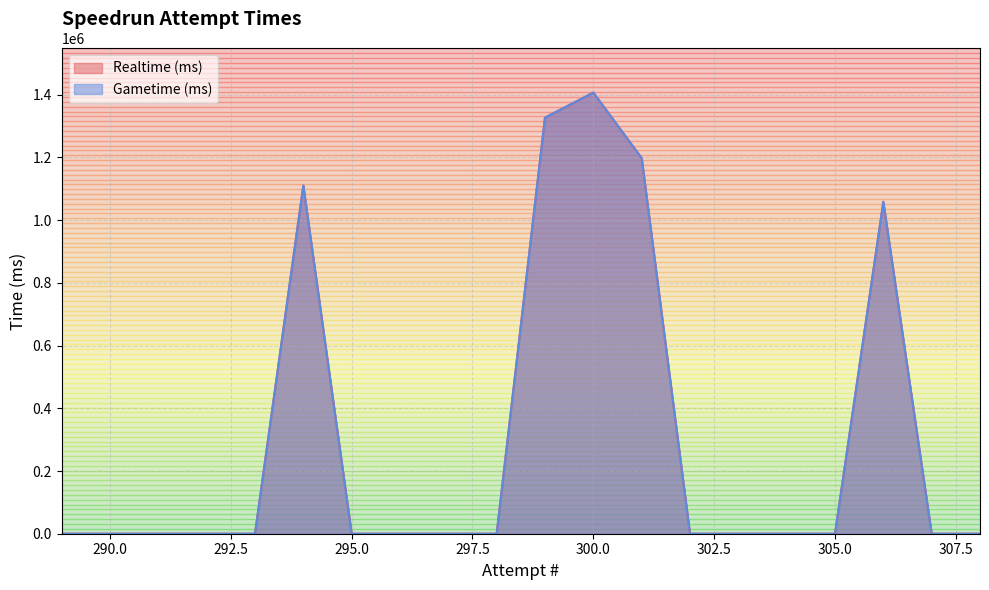

In Realtime (ms), how many points are higher than both neighbors (excluding endpoints)?

3